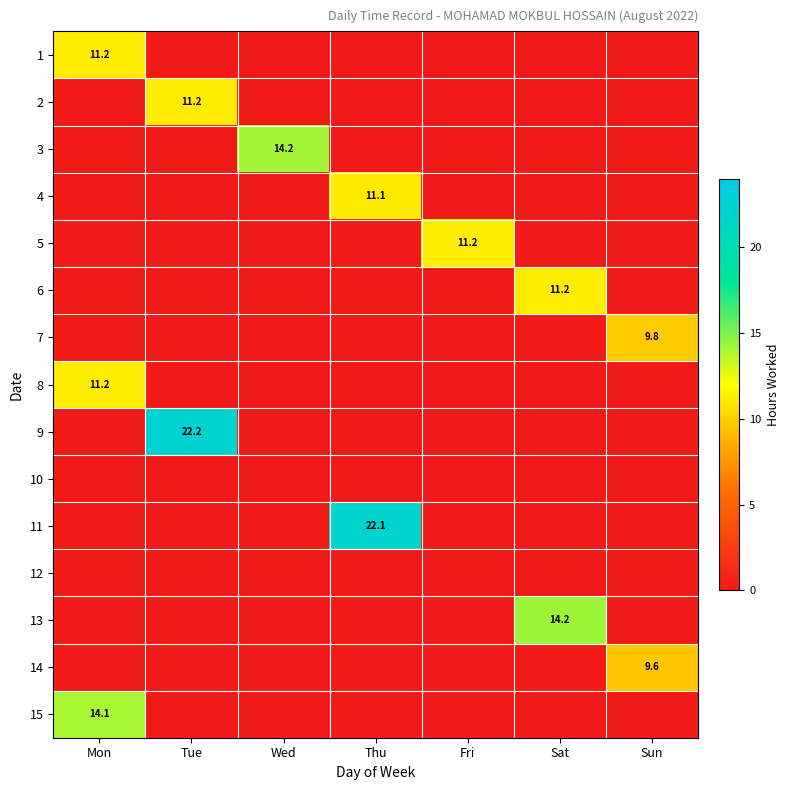

True or false: 7 has a value of 9.8 at Sun.

True